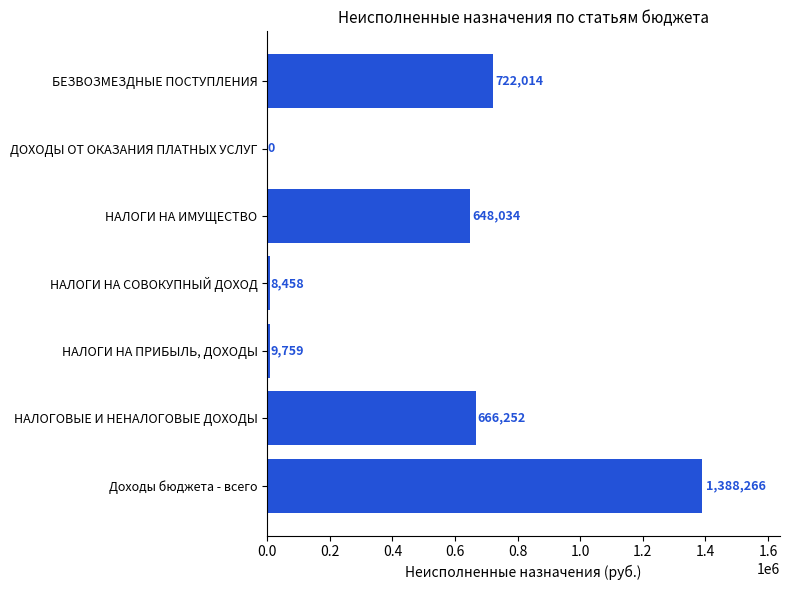

Does the chart contain stacked bars?

No